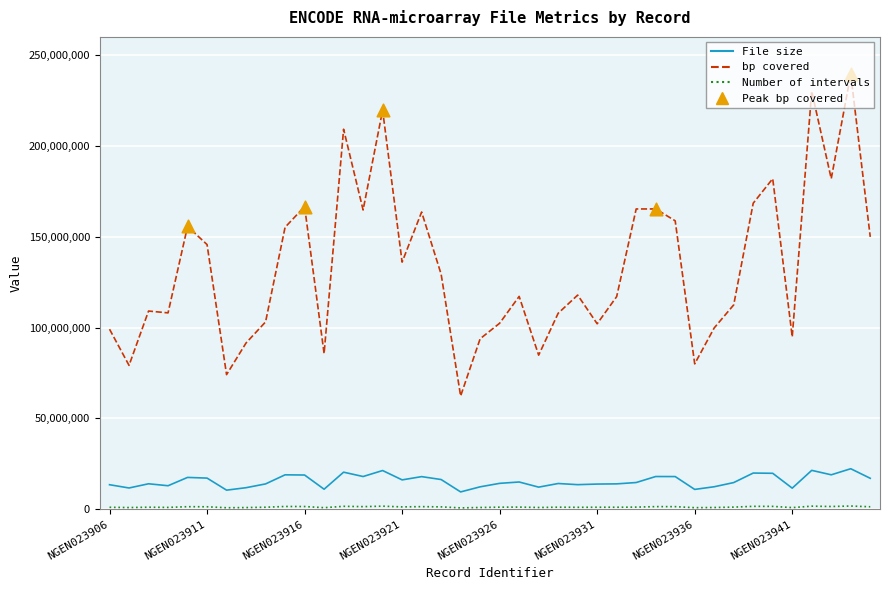

Which series has the largest total across all categories?

bp covered